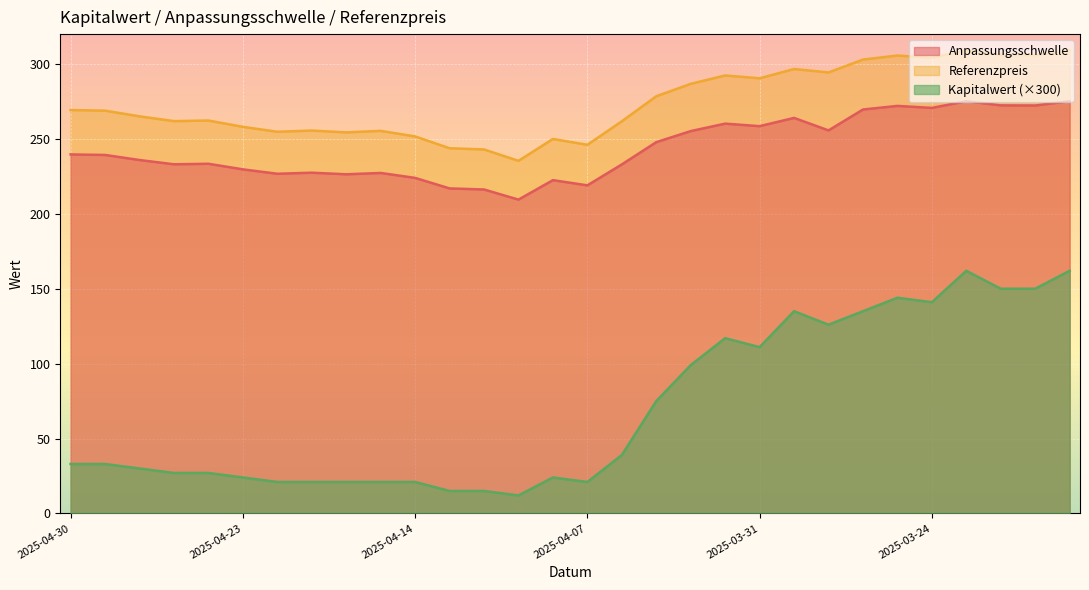

What is the sum of all Kapitalwert values?

2112.0